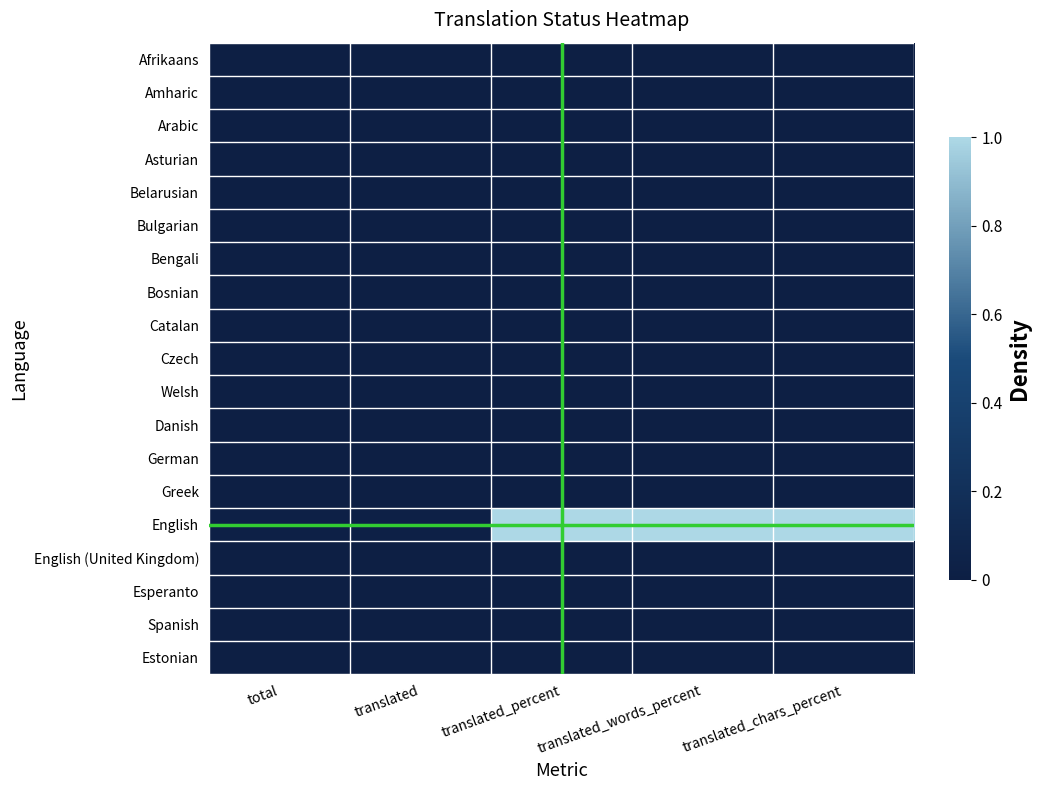

Reading left to right, extract all data points from this chart.

Afrikaans: total=0	translated=0	translated_percent=0	translated_words_percent=0	translated_chars_percent=0
Amharic: total=0	translated=0	translated_percent=0	translated_words_percent=0	translated_chars_percent=0
Arabic: total=0	translated=0	translated_percent=0	translated_words_percent=0	translated_chars_percent=0
Asturian: total=0	translated=0	translated_percent=0	translated_words_percent=0	translated_chars_percent=0
Belarusian: total=0	translated=0	translated_percent=0	translated_words_percent=0	translated_chars_percent=0
Bulgarian: total=0	translated=0	translated_percent=0	translated_words_percent=0	translated_chars_percent=0
Bengali: total=0	translated=0	translated_percent=0	translated_words_percent=0	translated_chars_percent=0
Bosnian: total=0	translated=0	translated_percent=0	translated_words_percent=0	translated_chars_percent=0
Catalan: total=0	translated=0	translated_percent=0	translated_words_percent=0	translated_chars_percent=0
Czech: total=0	translated=0	translated_percent=0	translated_words_percent=0	translated_chars_percent=0
Welsh: total=0	translated=0	translated_percent=0	translated_words_percent=0	translated_chars_percent=0
Danish: total=0	translated=0	translated_percent=0	translated_words_percent=0	translated_chars_percent=0
German: total=0	translated=0	translated_percent=0	translated_words_percent=0	translated_chars_percent=0
Greek: total=0	translated=0	translated_percent=0	translated_words_percent=0	translated_chars_percent=0
English: total=2	translated=2	translated_percent=100	translated_words_percent=100	translated_chars_percent=100
English (United Kingdom): total=0	translated=0	translated_percent=0	translated_words_percent=0	translated_chars_percent=0
Esperanto: total=0	translated=0	translated_percent=0	translated_words_percent=0	translated_chars_percent=0
Spanish: total=0	translated=0	translated_percent=0	translated_words_percent=0	translated_chars_percent=0
Estonian: total=0	translated=0	translated_percent=0	translated_words_percent=0	translated_chars_percent=0